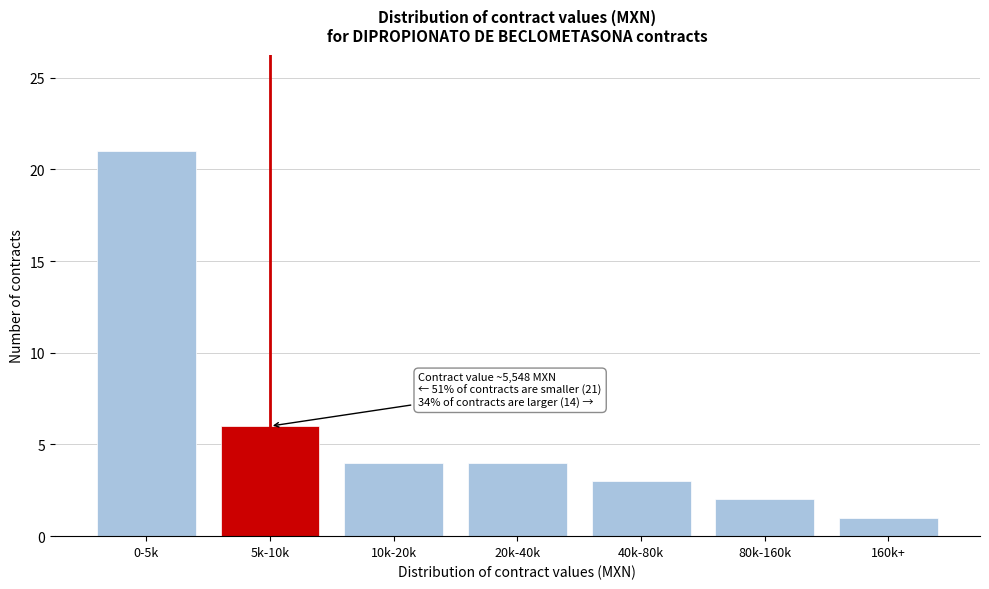

Reading left to right, what are all the values shown in this chart?

21	6	4	4	3	2	1